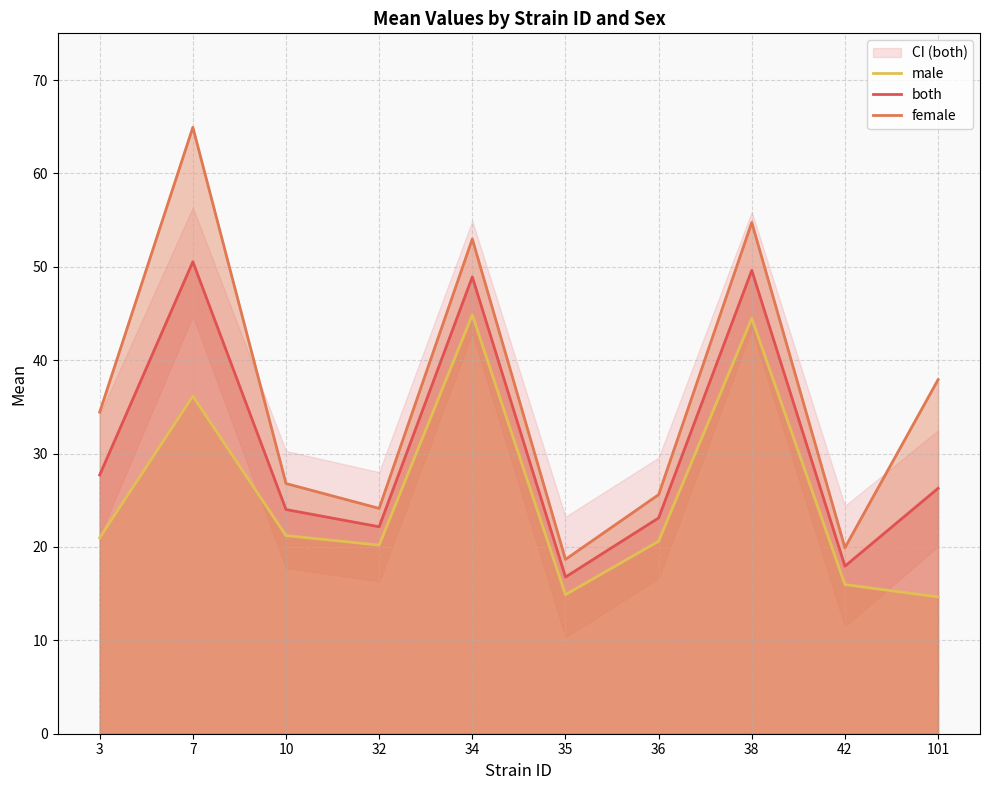

How many values in the male series are below 20?

3